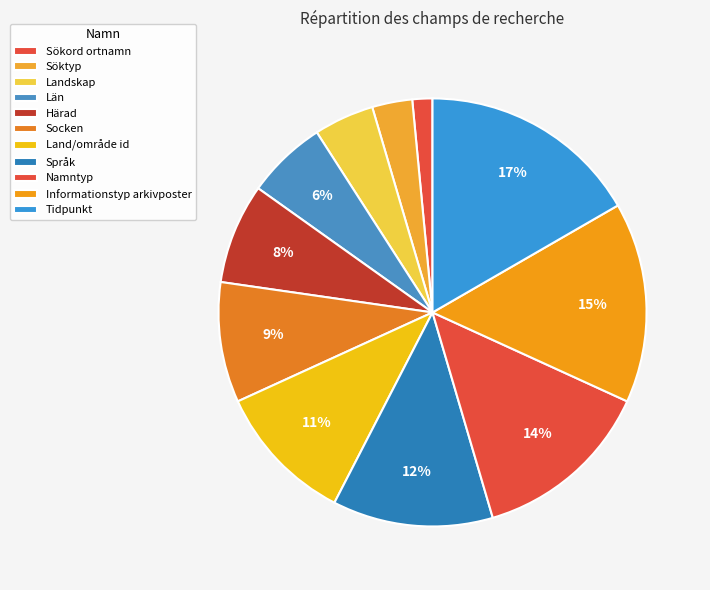

Is there a majority slice in this chart?

No